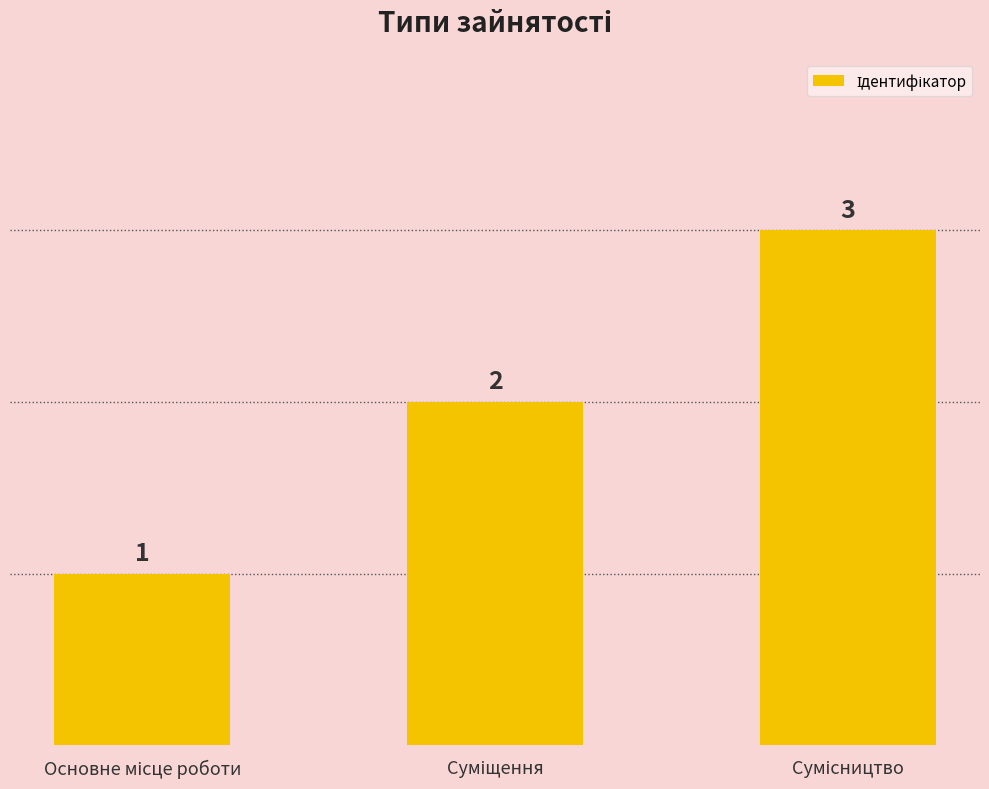

Count the number of data series in this chart.

1